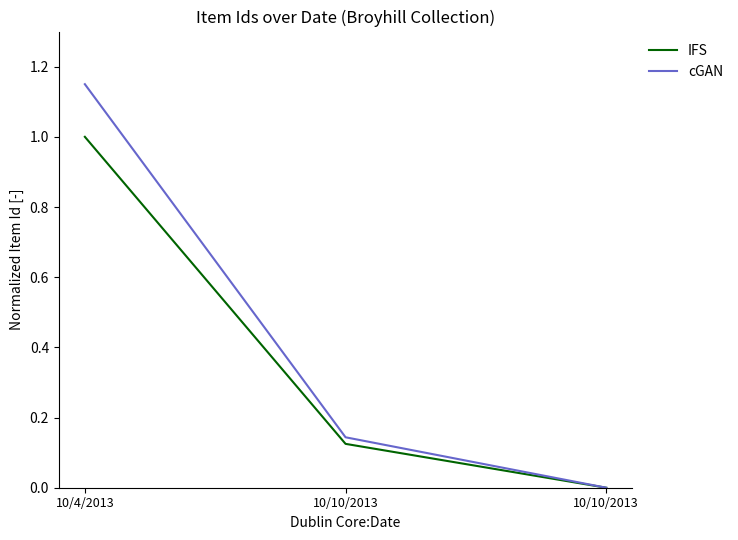

Count the number of data series in this chart.

2